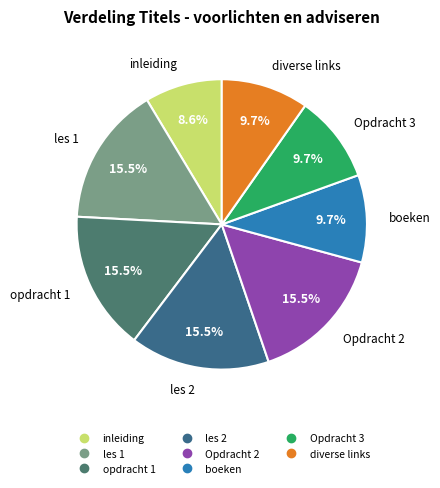

Which category has the smallest portion of the pie?

inleiding